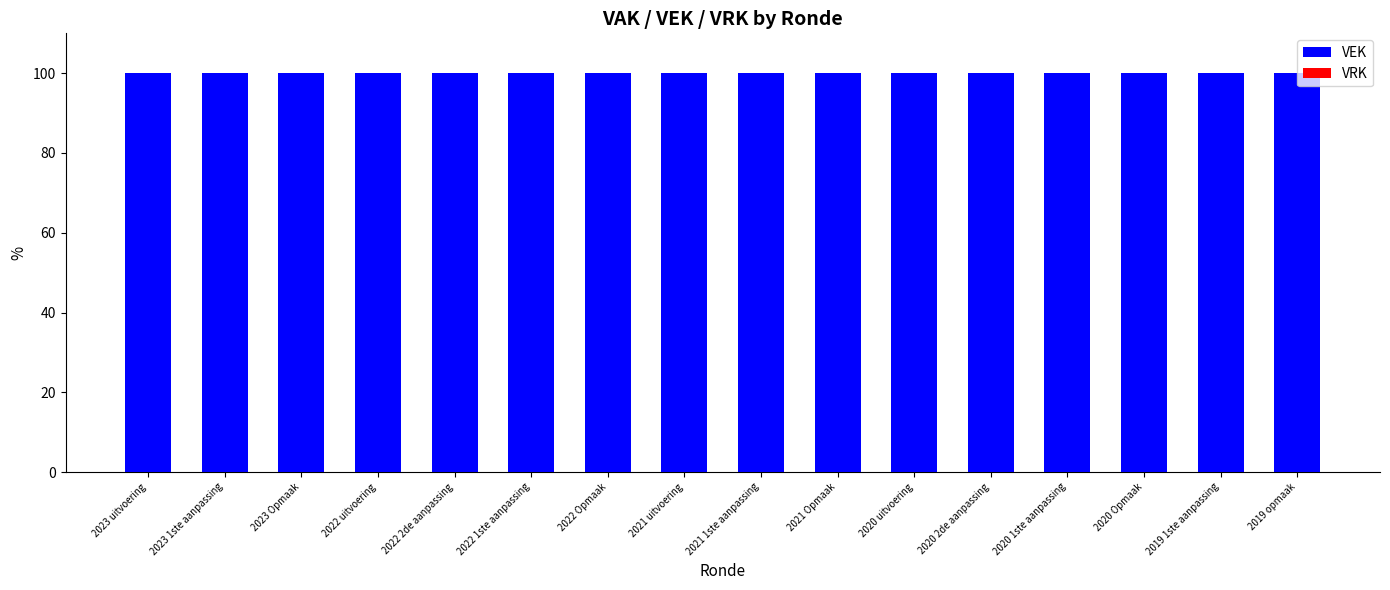

Reading left to right, list all the values displayed in this chart.

VEK: 2023 uitvoering=100	2023 1ste aanpassing=100	2023 Opmaak=100	2022 uitvoering=100	2022 2de aanpassing=100	2022 1ste aanpassing=100	2022 Opmaak=100	2021 uitvoering=100	2021 1ste aanpassing=100	2021 Opmaak=100	2020 uitvoering=100	2020 2de aanpassing=100	2020 1ste aanpassing=100	2020 Opmaak=100	2019 1ste aanpassing=100	2019 opmaak=100
VRK: 2023 uitvoering=0	2023 1ste aanpassing=0	2023 Opmaak=0	2022 uitvoering=0	2022 2de aanpassing=0	2022 1ste aanpassing=0	2022 Opmaak=0	2021 uitvoering=0	2021 1ste aanpassing=0	2021 Opmaak=0	2020 uitvoering=0	2020 2de aanpassing=0	2020 1ste aanpassing=0	2020 Opmaak=0	2019 1ste aanpassing=0	2019 opmaak=0